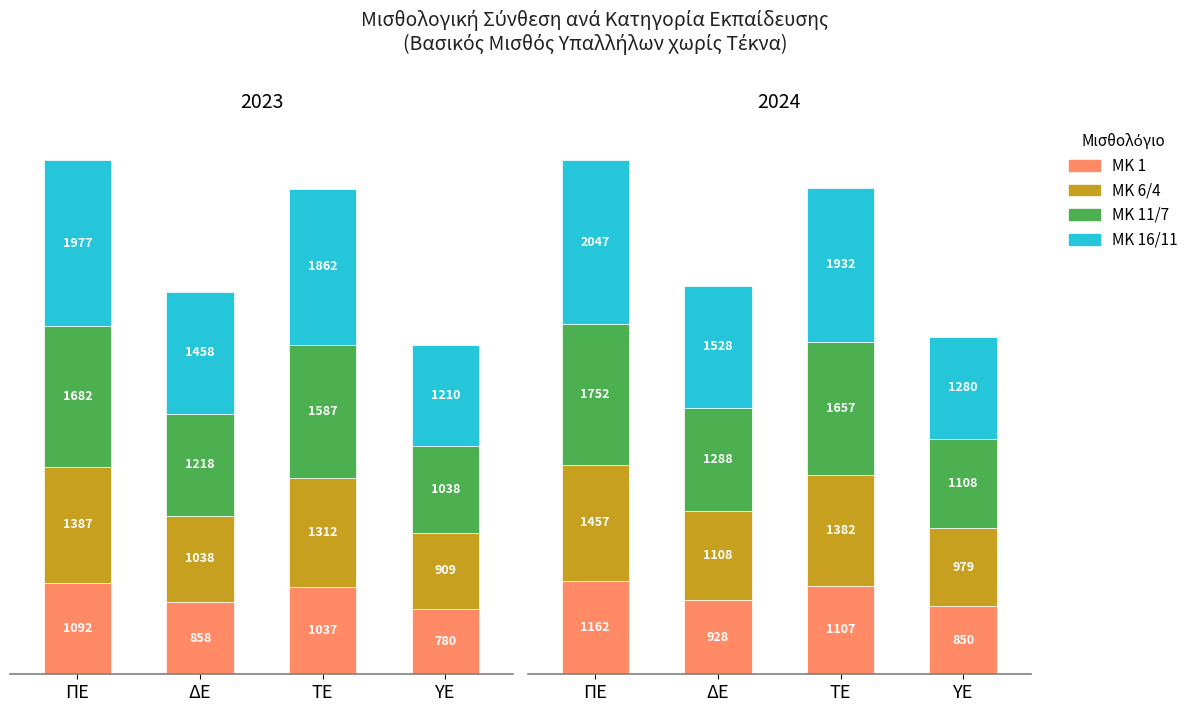

List the series in order of their peak value, highest first.

ΜΚ 16/11, ΜΚ 11/7, ΜΚ 6/4, ΜΚ 1